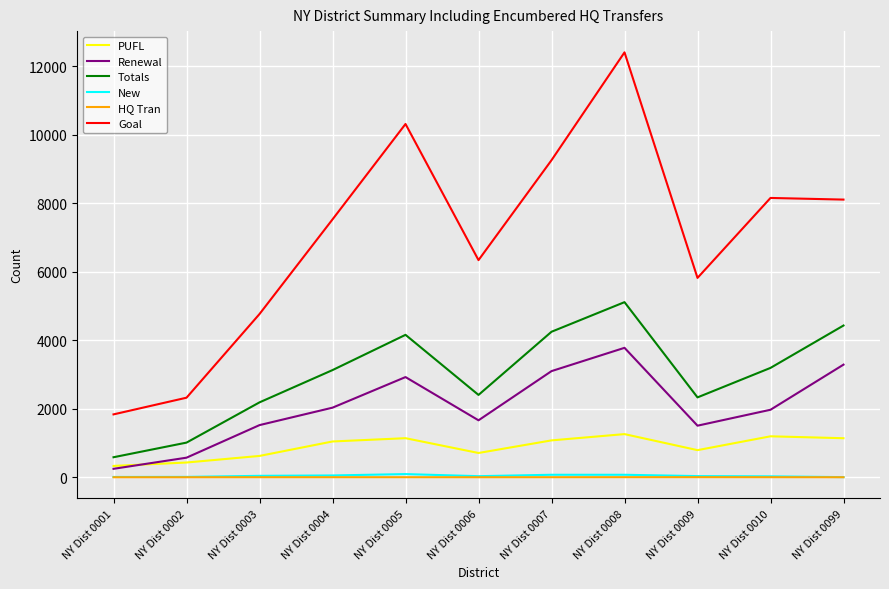

True or false: Goal and Totals cross at least once.

False